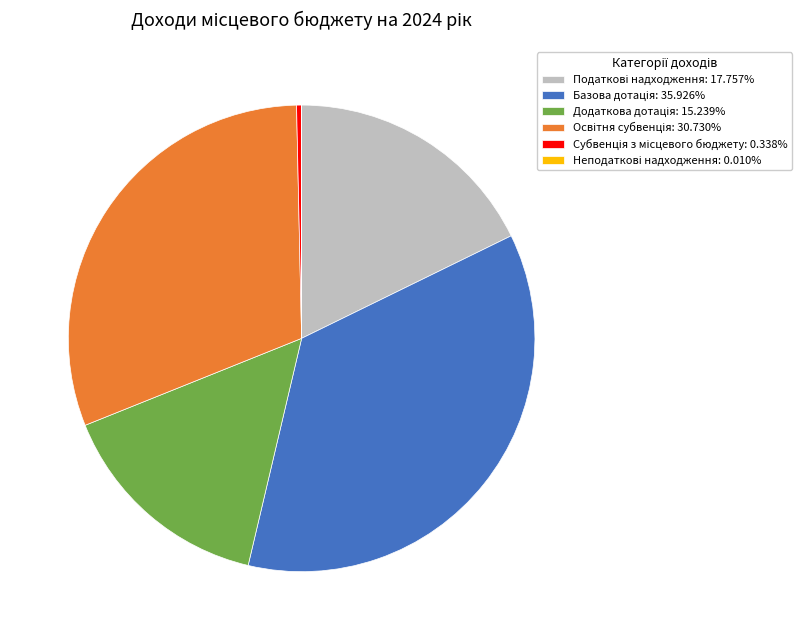

Does any single category account for the majority?

No